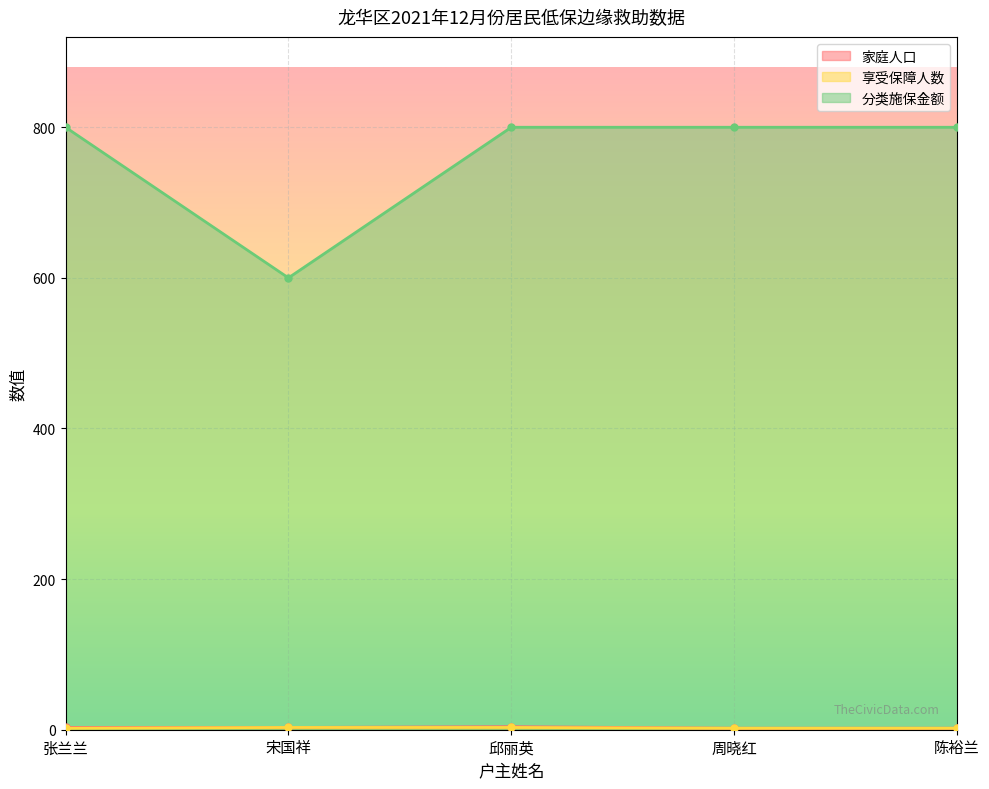

How many values in the 家庭人口 series are below 3?

2